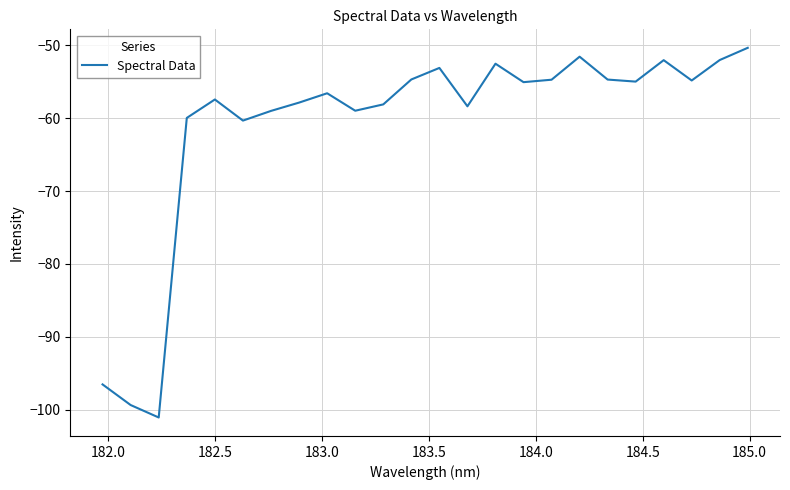

What is the greatest value displayed?

-50.3